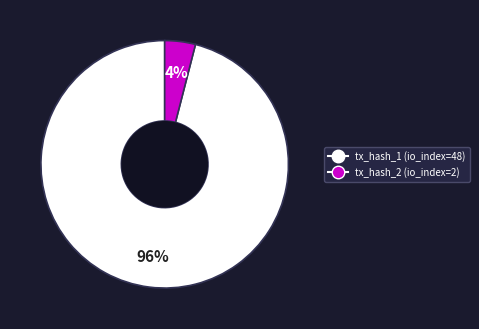

Which category has the smallest portion of the pie?

tx_hash_2